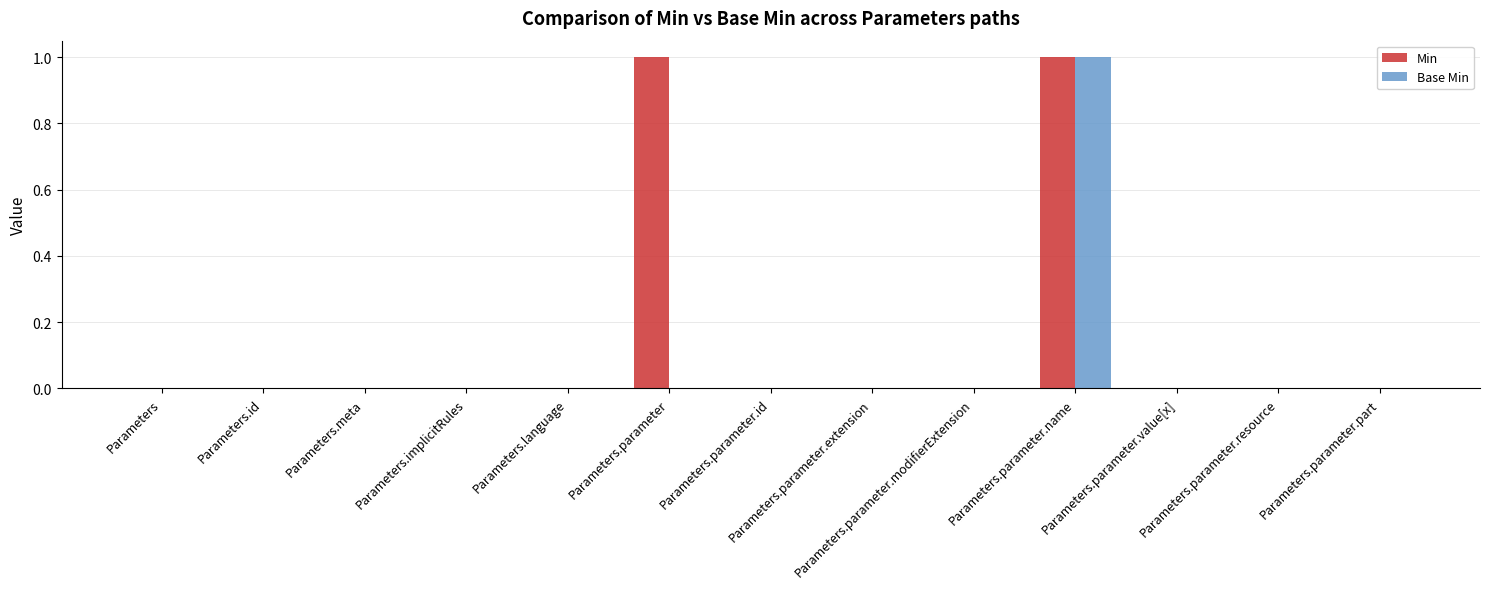

At which category is the sum across all series the highest?

Parameters.parameter.name